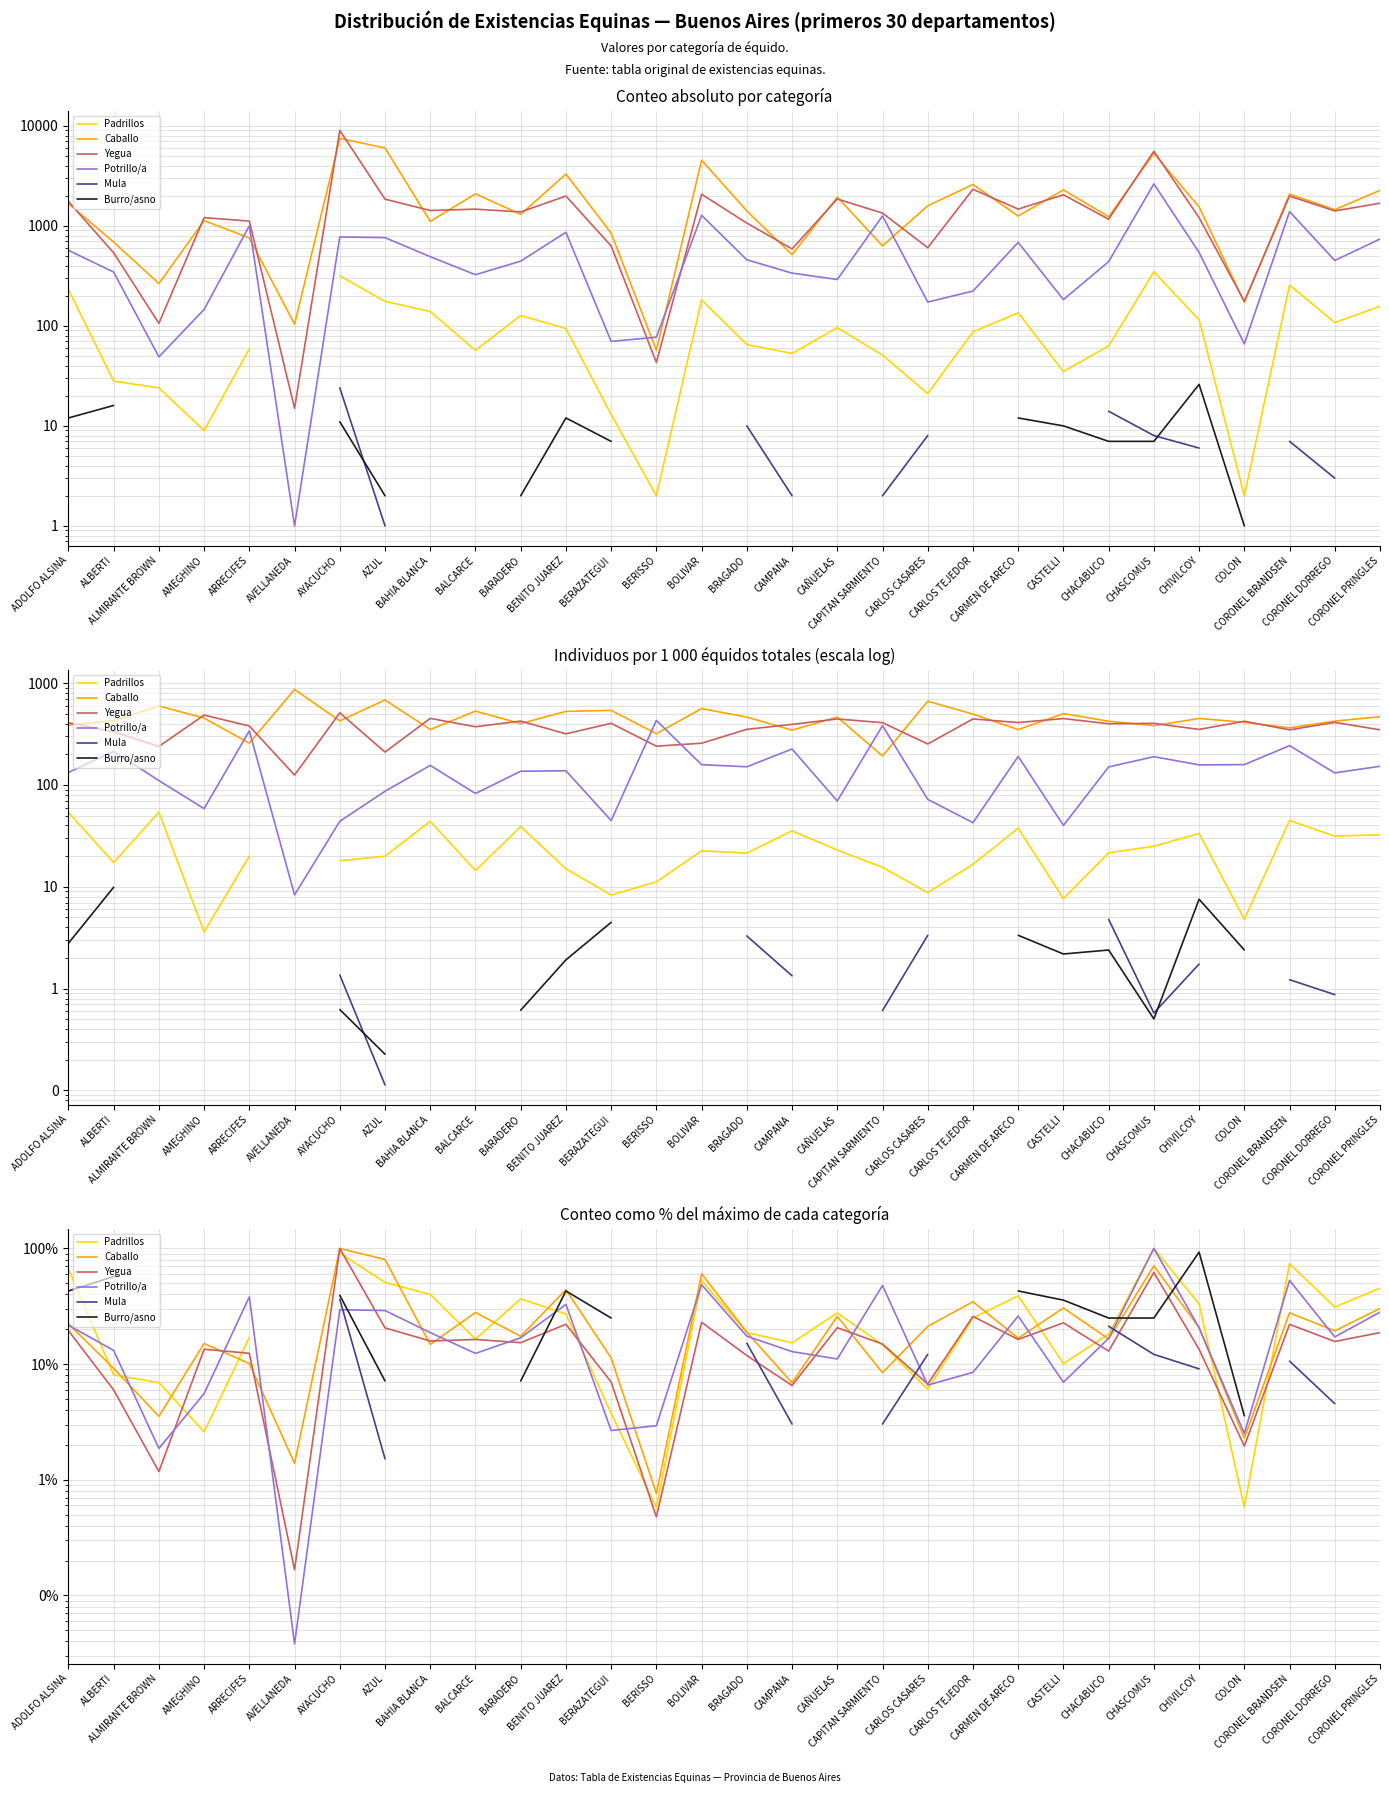

The value of Yegua at BALCARCE is 27.1. True or false?

False